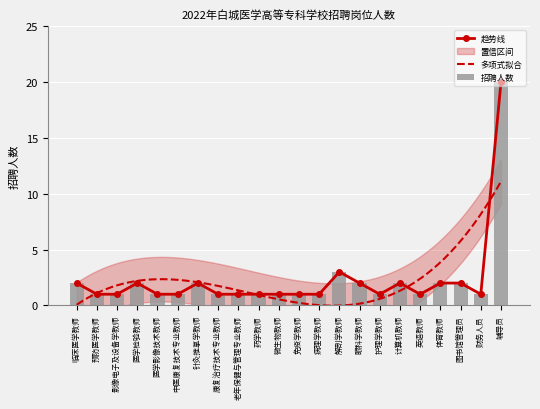

What is the change in value from 病理学教师 to 图书馆管理员?

+1